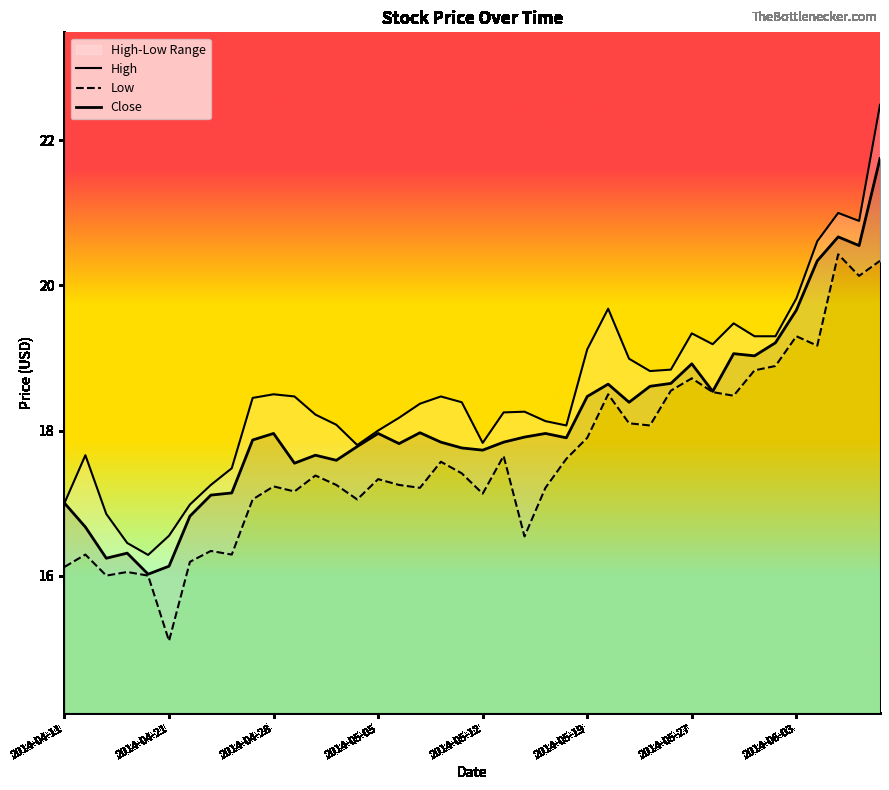

List the series in order of their peak value, lowest first.

Low, Close, High